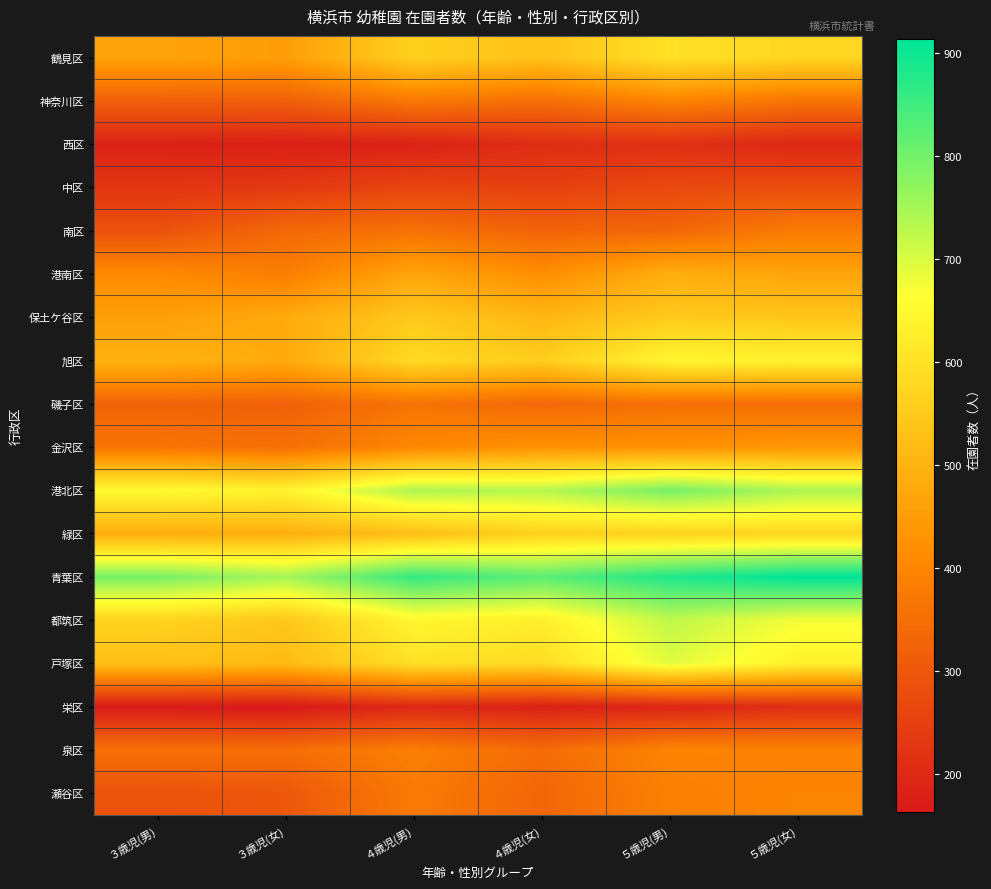

What is the minimum value shown in the chart?

163